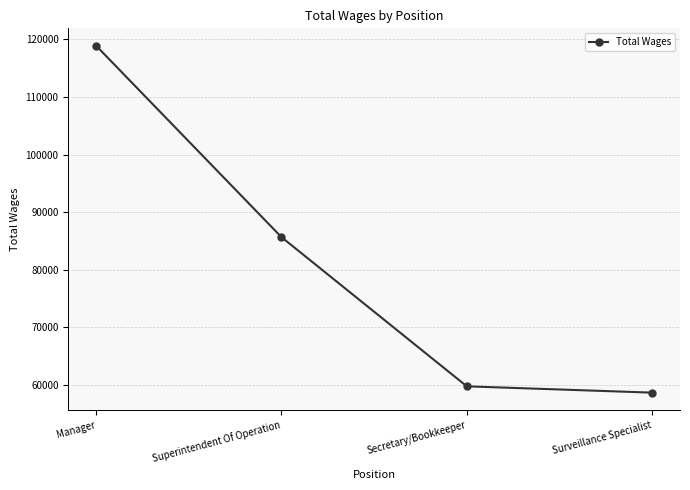

At which label does the data first exceed 85662?

Manager